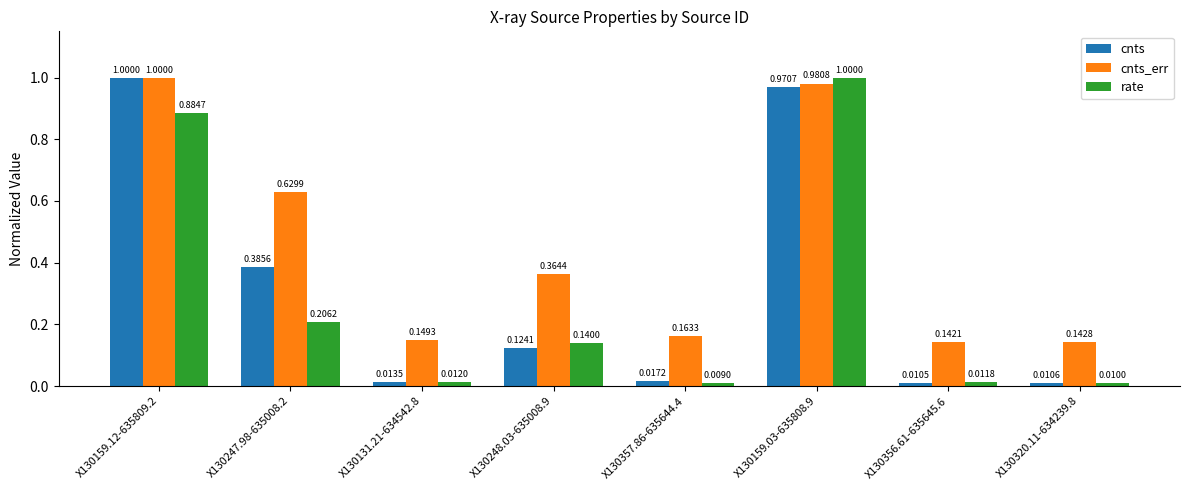

Which series changed the most between X130247.98-635008.2 and X130248.03-635008.9?

cnts_err